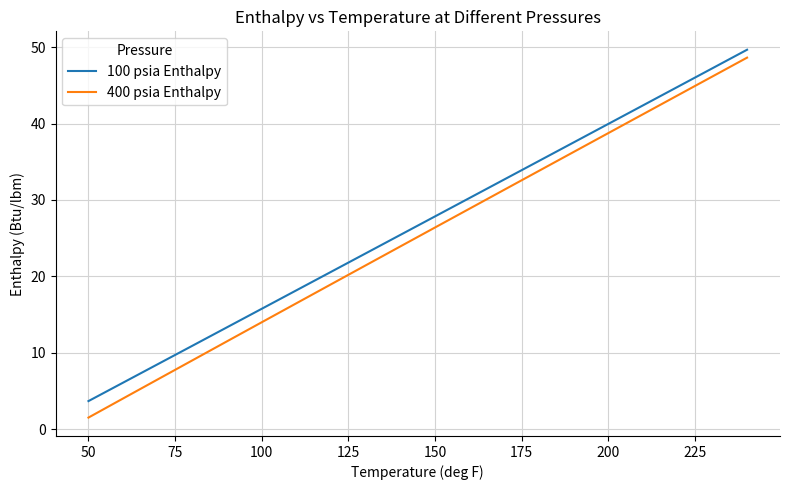

What is the lowest value of the 400 psia Enthalpy series?

1.5